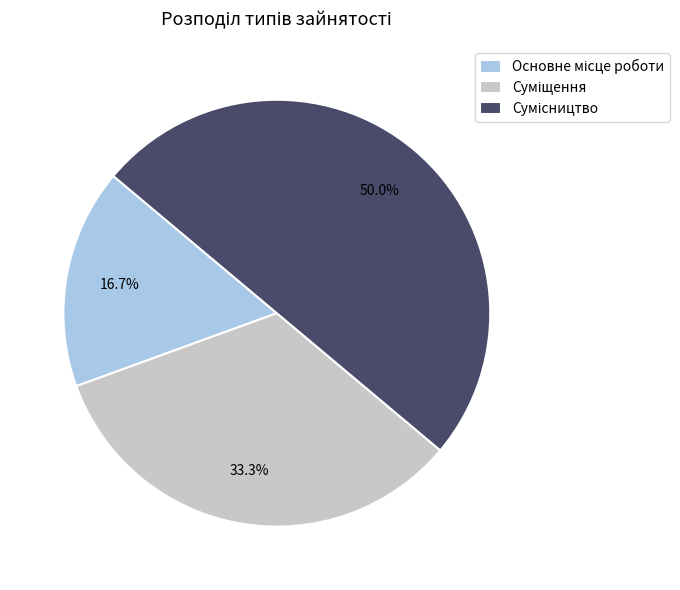

Count the number of slices in the pie.

3